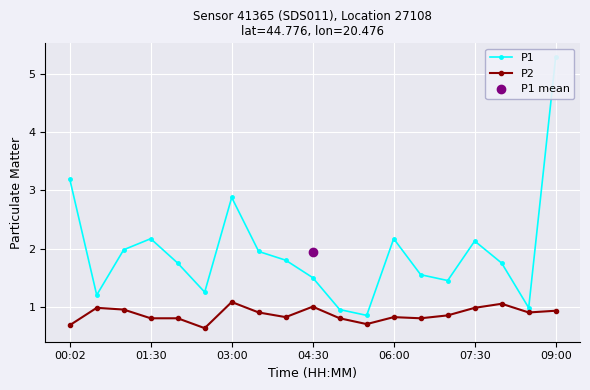

The P1 series shows 0.9 at 10. True or false?

True